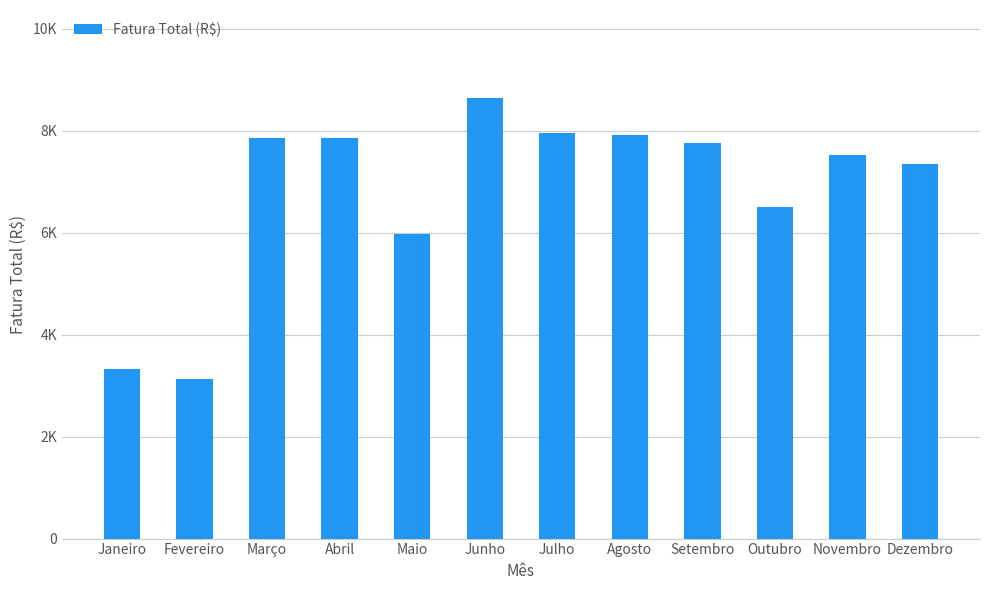

What is the value of the 11th bar from the left?

7520.3